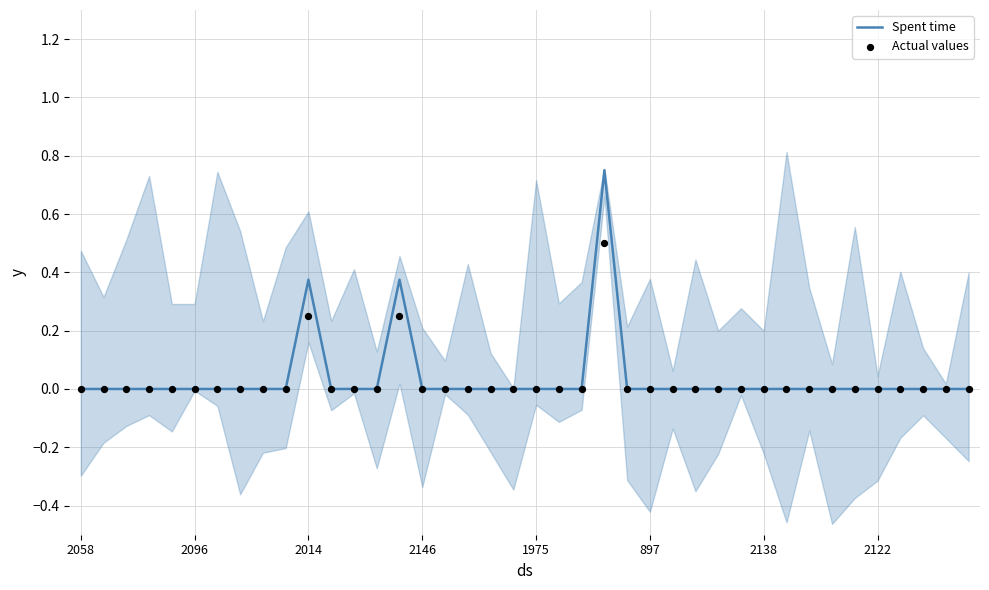

Which series has the largest total across all categories?

Spent time